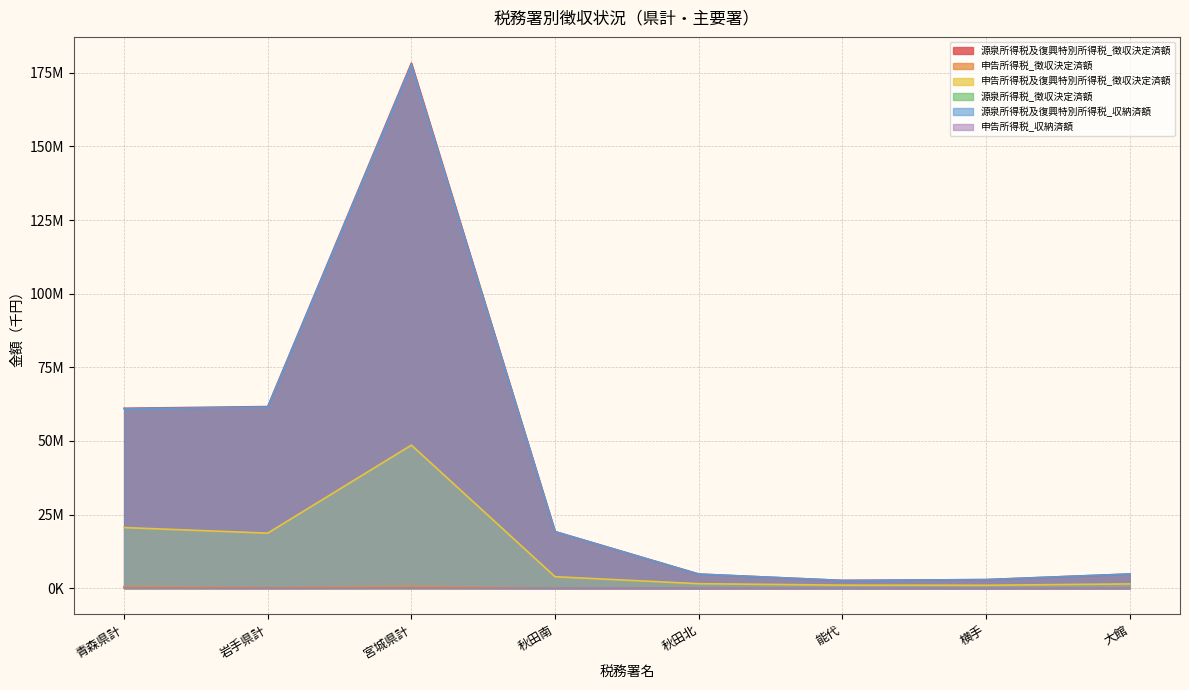

What is the label of the 1st point from the left?

青森県計